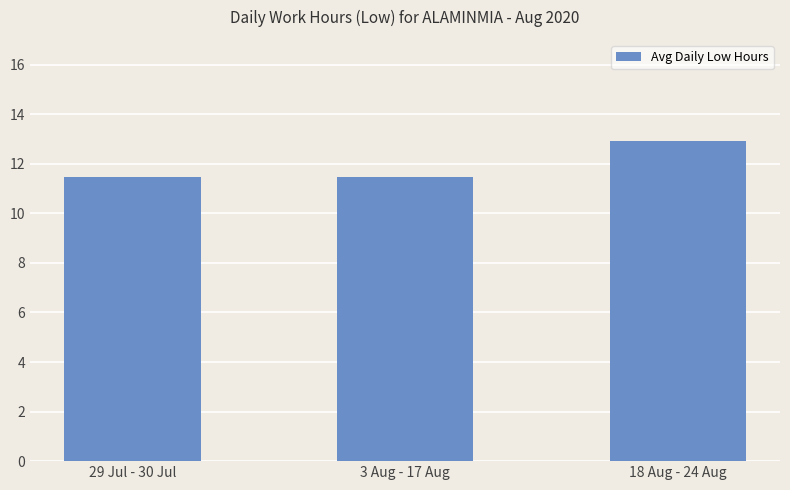

What is the label of the 3rd bar from the left?

18 Aug - 24 Aug